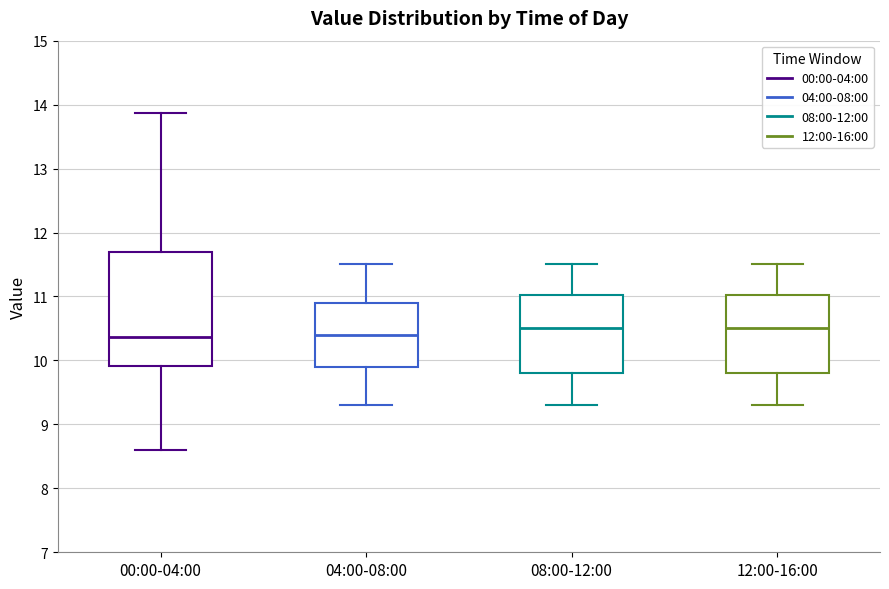

Reading left to right, read every box against the y-axis: the position of its median line, the range the box covers, and the ends of its whiskers. The values are not printed on the chart, so give them approximately, as read against the axis.

00:00-04:00: median 10.4, box 9.9 to 11.7, whiskers 8.6 to 13.9
04:00-08:00: median 10.4, box 9.9 to 10.9, whiskers 9.3 to 11.5
08:00-12:00: median 10.5, box 9.8 to 11.0, whiskers 9.3 to 11.5
12:00-16:00: median 10.5, box 9.8 to 11.0, whiskers 9.3 to 11.5